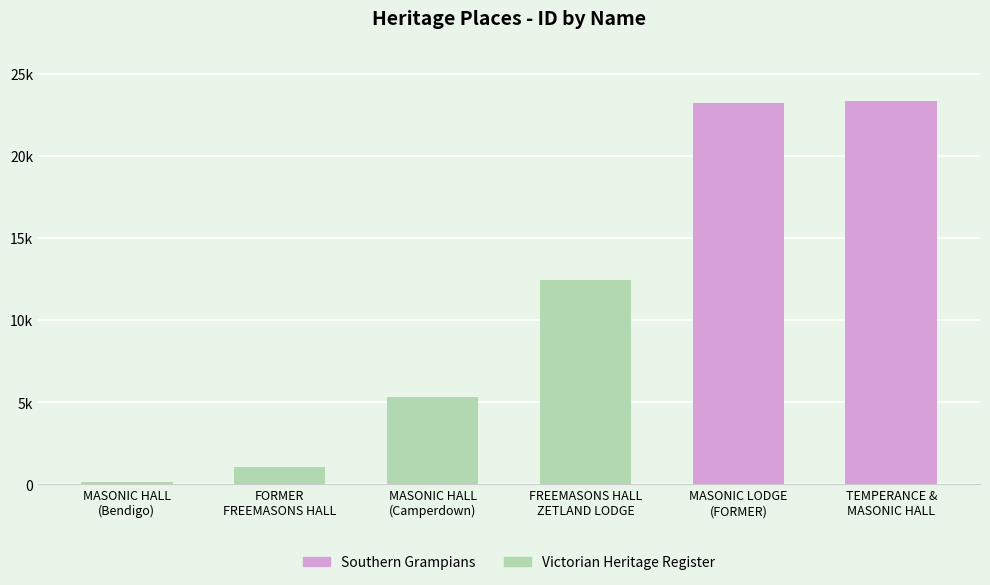

What is the label of the 2nd bar from the left?

FORMER
FREEMASONS HALL